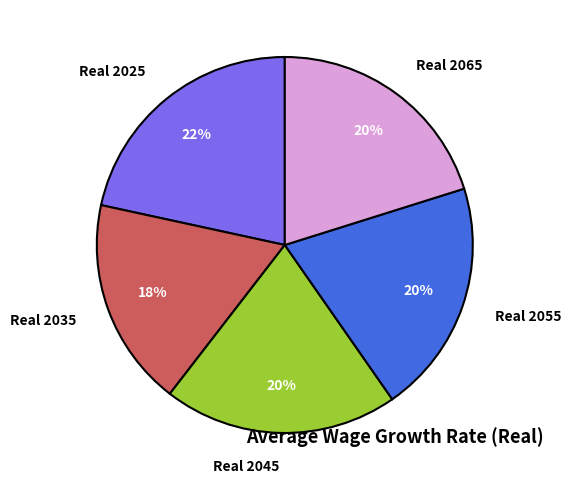

Does Real 2055 account for over 50% of the chart?

No